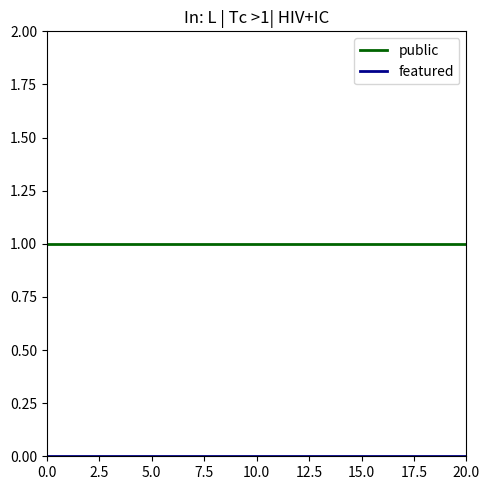

Which series has the largest total across all categories?

public